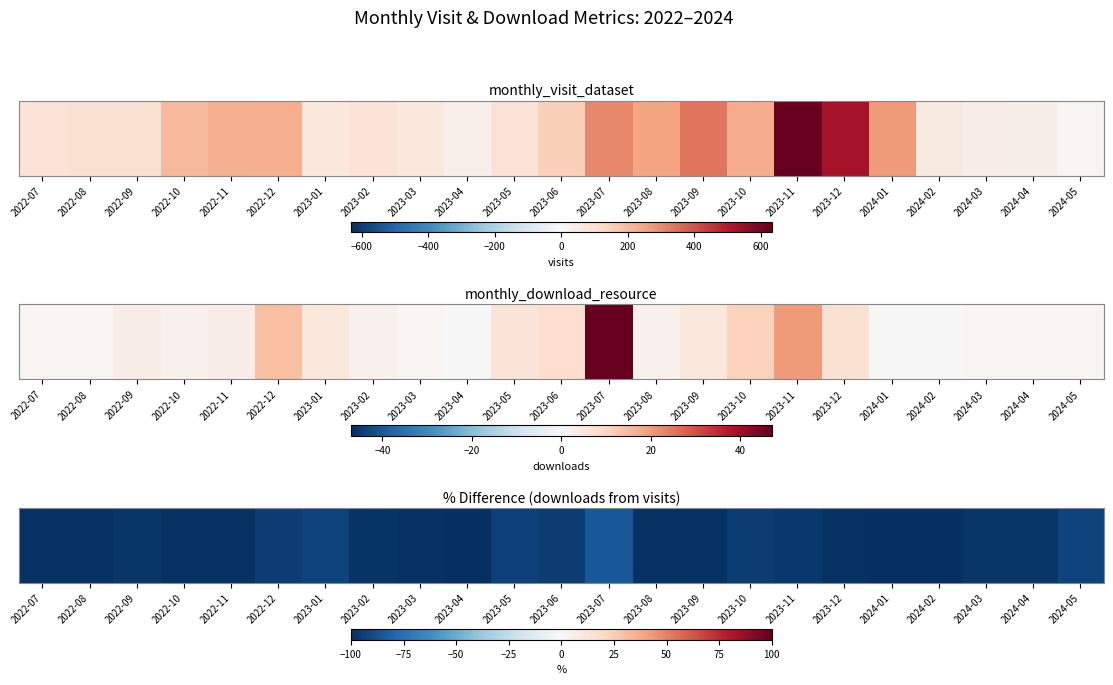

At which label is the value closest to -92?

2023-01